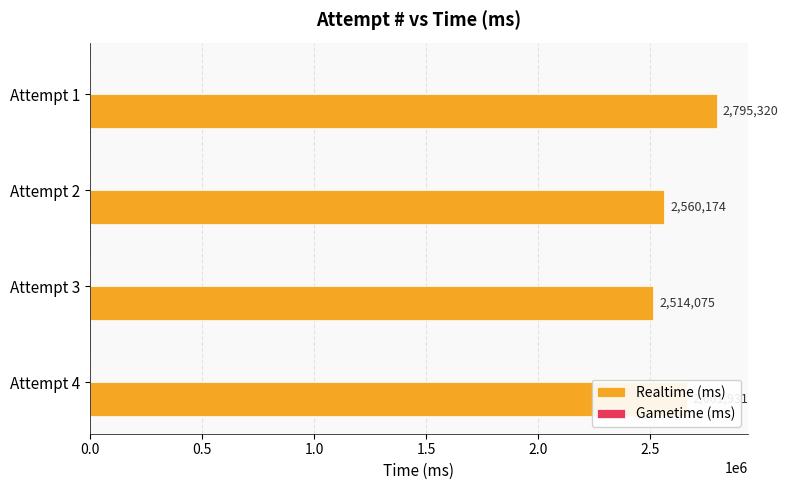

What is the sum of all values?

10531500